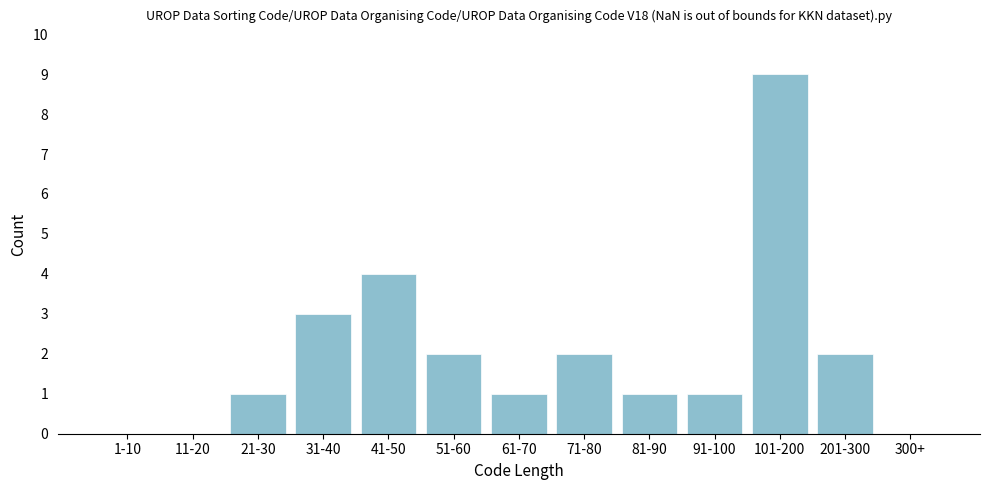

Reading right to left, what are all the values shown in this chart?

300+=0	201-300=2	101-200=9	91-100=1	81-90=1	71-80=2	61-70=1	51-60=2	41-50=4	31-40=3	21-30=1	11-20=0	1-10=0